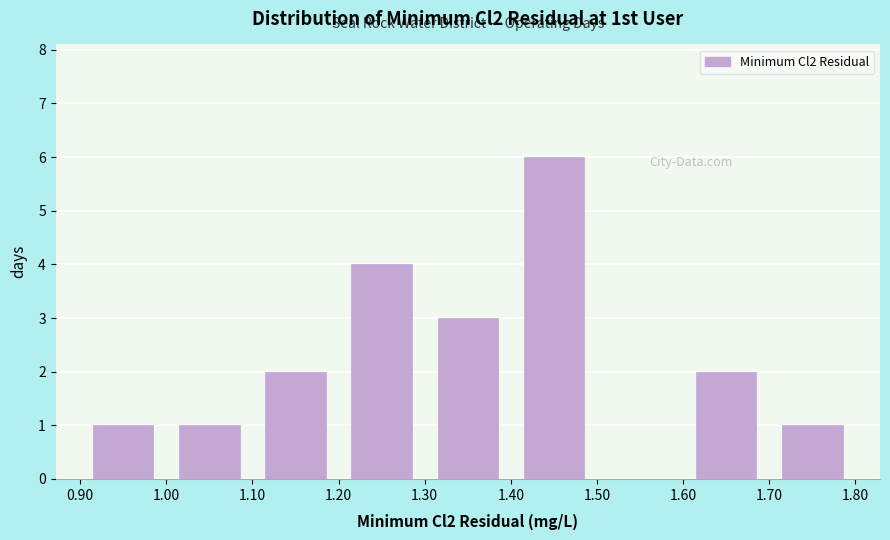

Reading left to right, list every bar in this chart as the range it spans on the x-axis followed by its height. The values are not printed on the chart, so give them approximately, as read against the axis.

0.90 to 1.00: 1
1.00 to 1.10: 1
1.10 to 1.20: 2
1.20 to 1.30: 4
1.30 to 1.40: 3
1.40 to 1.50: 6
1.50 to 1.60: 0
1.60 to 1.70: 2
1.70 to 1.80: 1